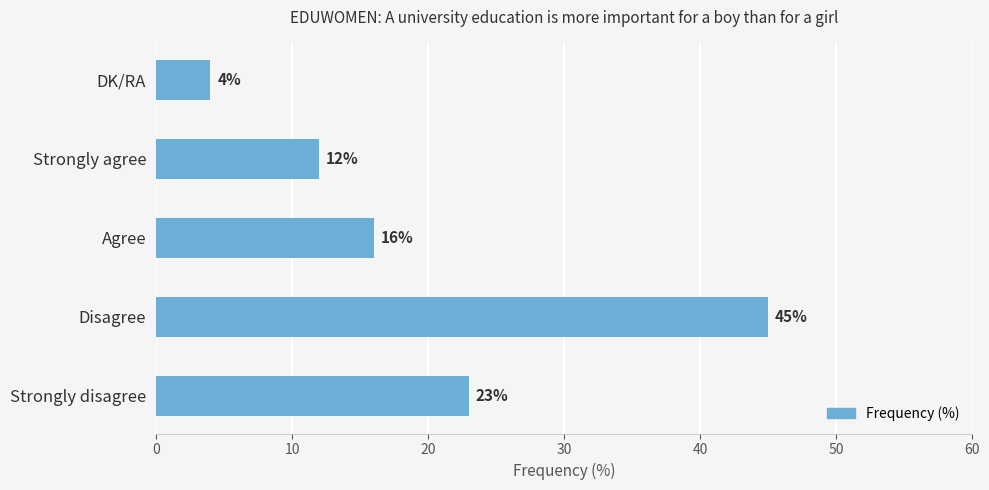

What is the change in value from Disagree to Strongly agree?

-33